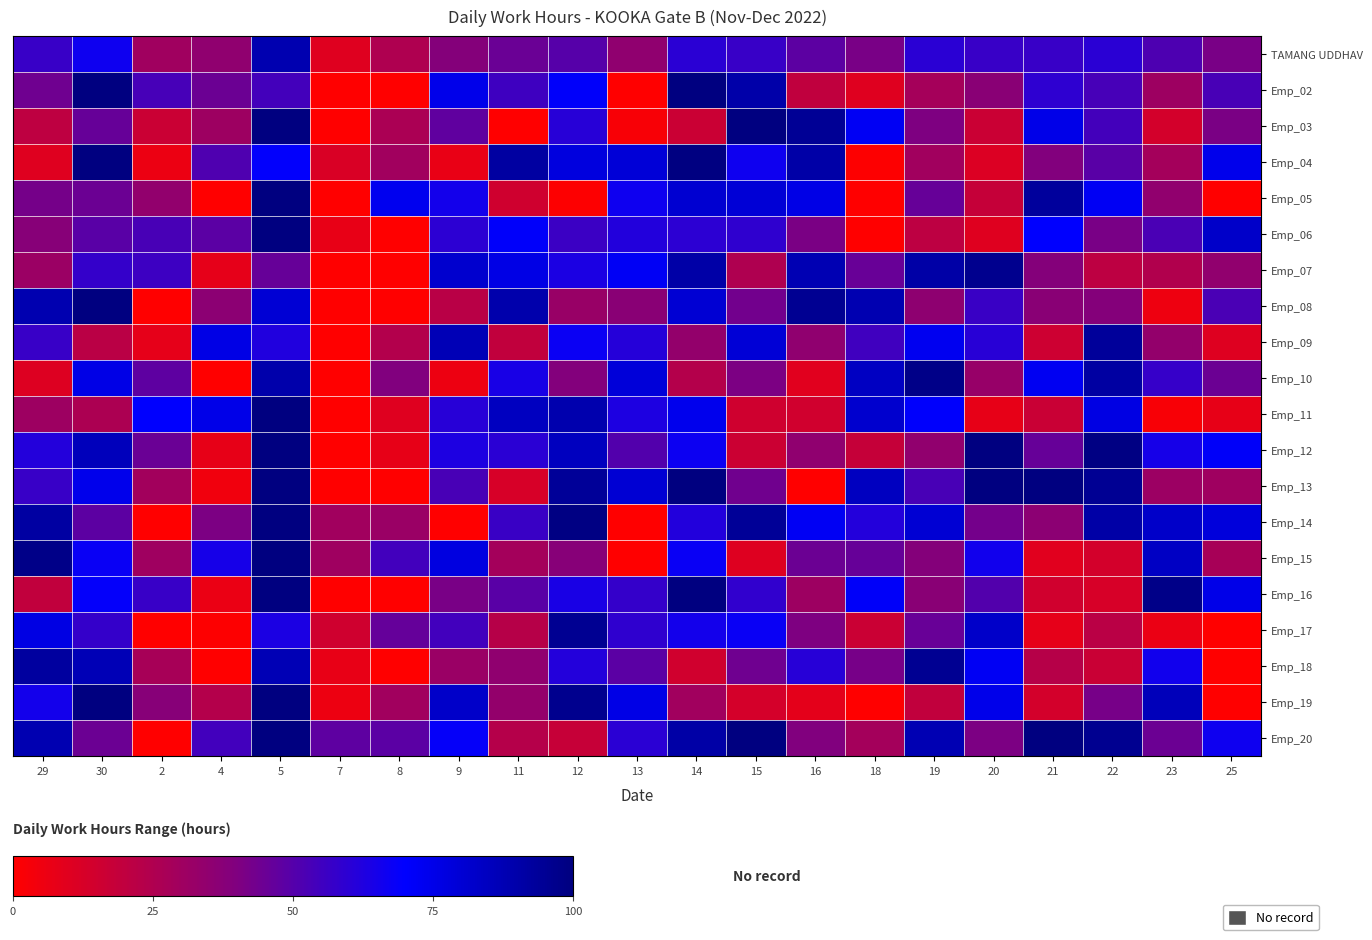

Which category has the lowest value across all series?

7